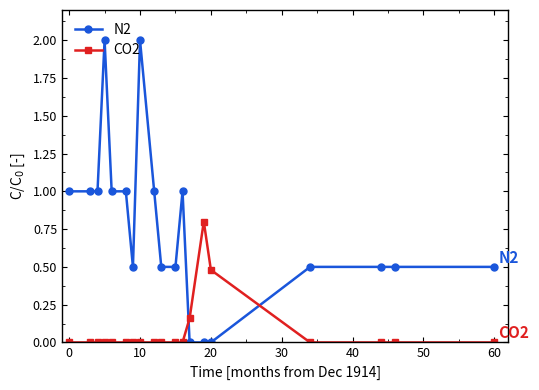

True or false: N2 has more than 2 interior local peaks.

True